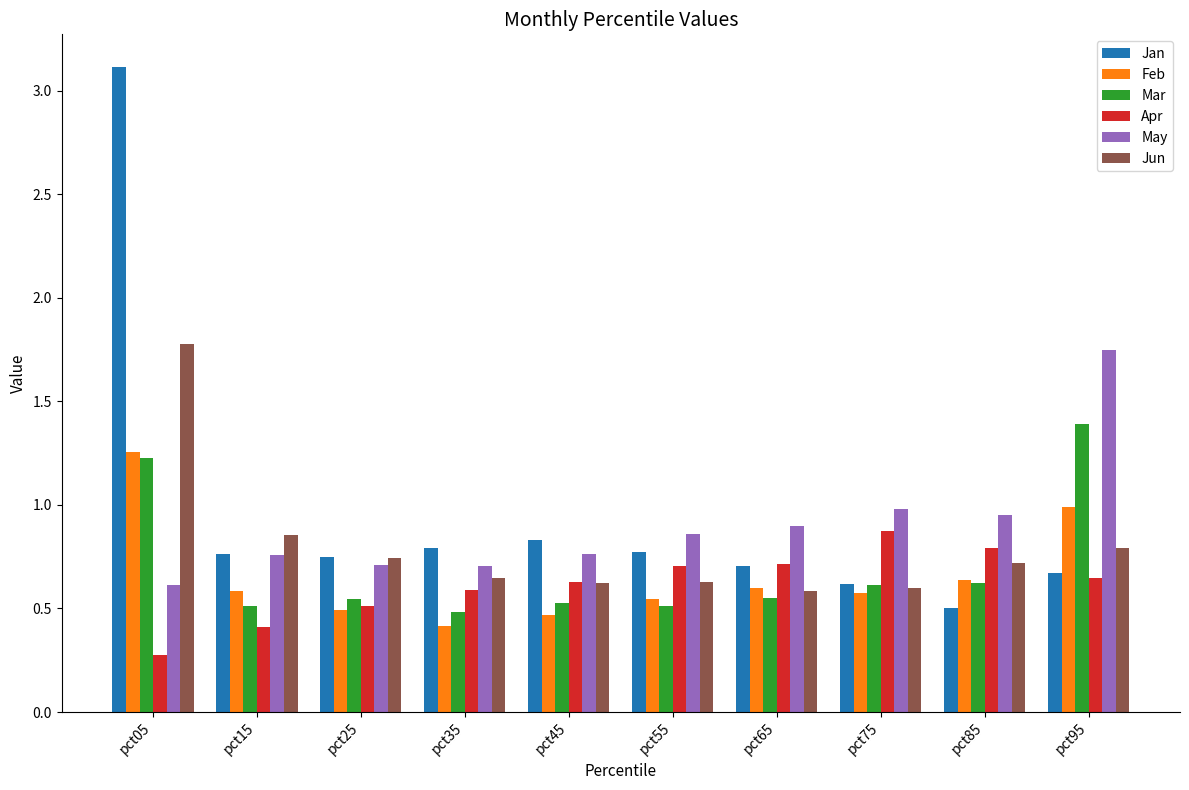

How many data points does each series have?

10